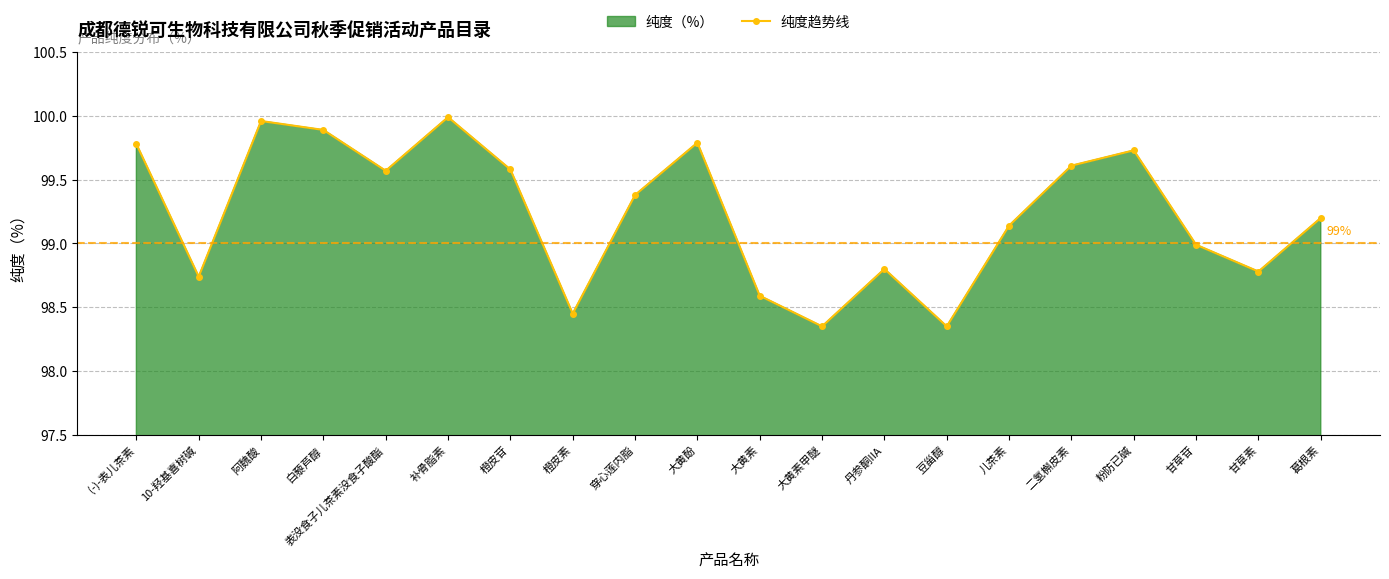

Where is the first local minimum?

10-羟基喜树碱